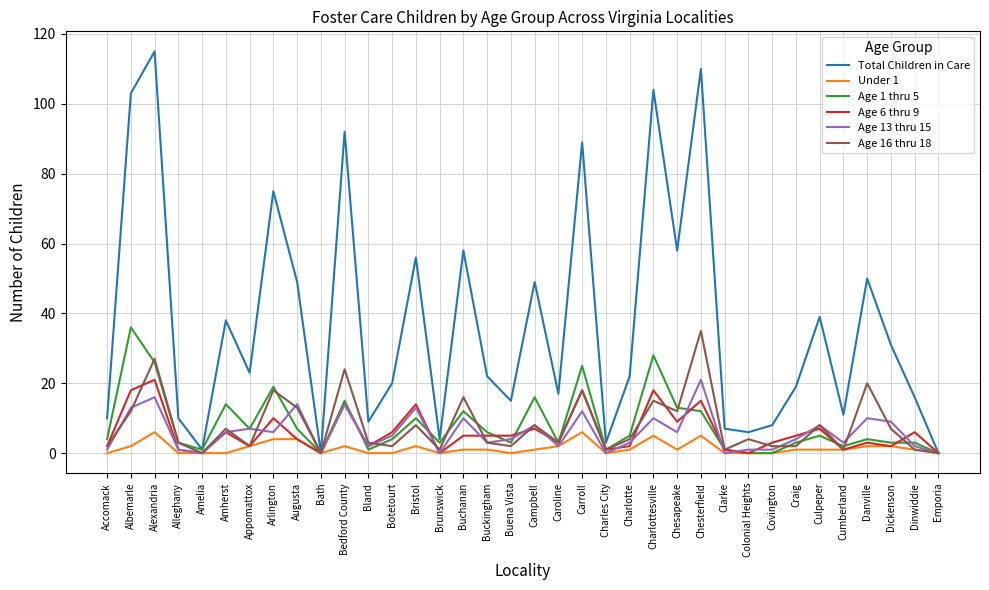

What is the difference between the Age 16 thru 18 values at Charlotte and Appomattox?

2